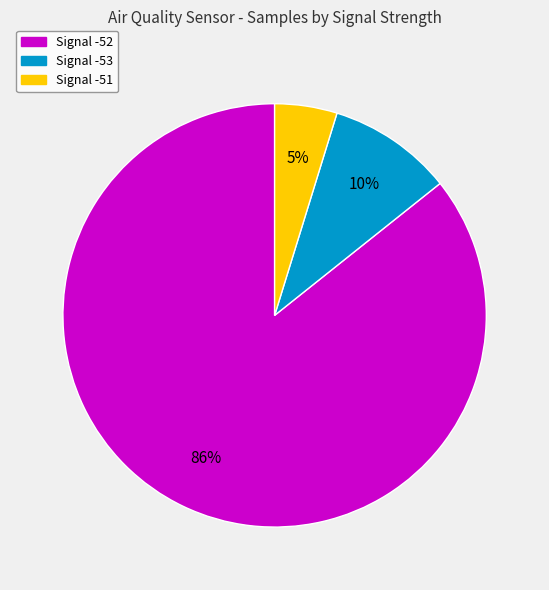

What is the ratio of the value at Signal -53 to the value at Signal -51?

2.0